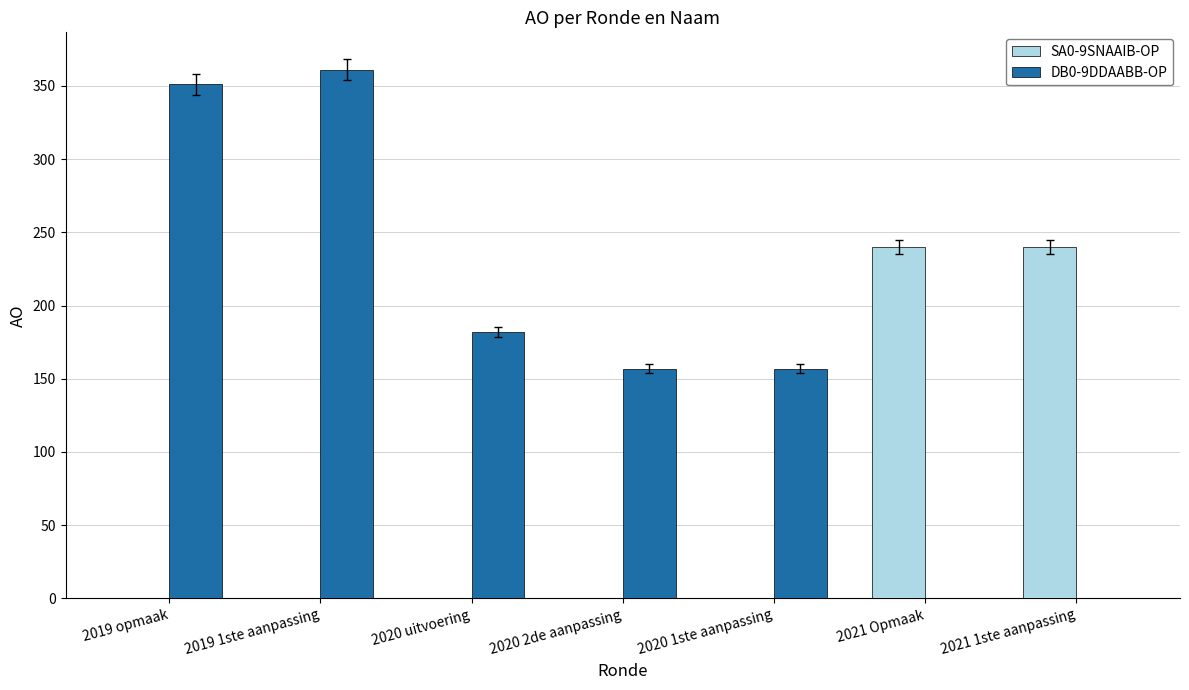

Between 2019 1ste aanpassing and 2020 1ste aanpassing, which series saw the biggest shift?

DB0-9DDAABB-OP